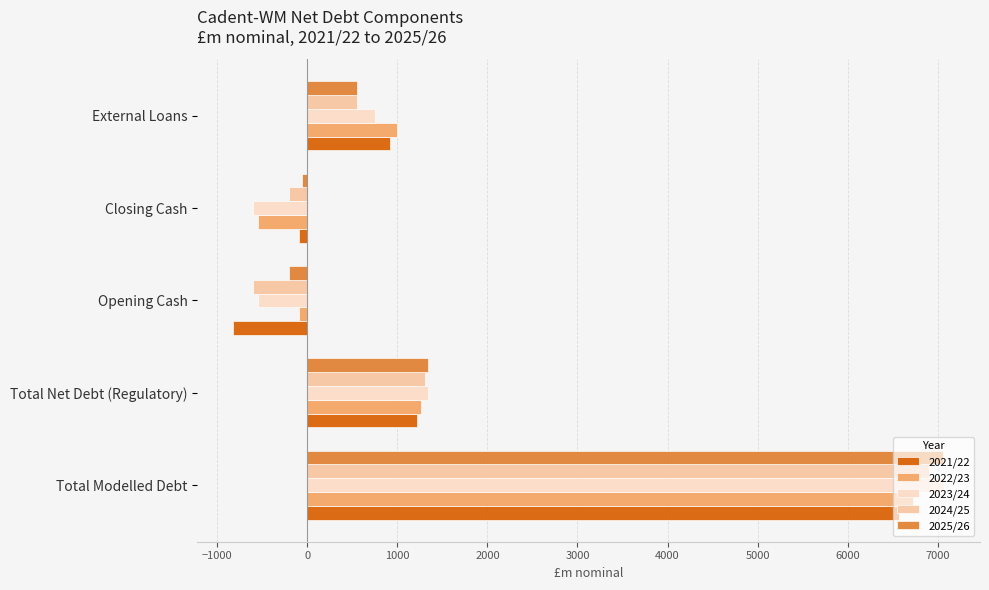

Count the number of categories in the chart.

5